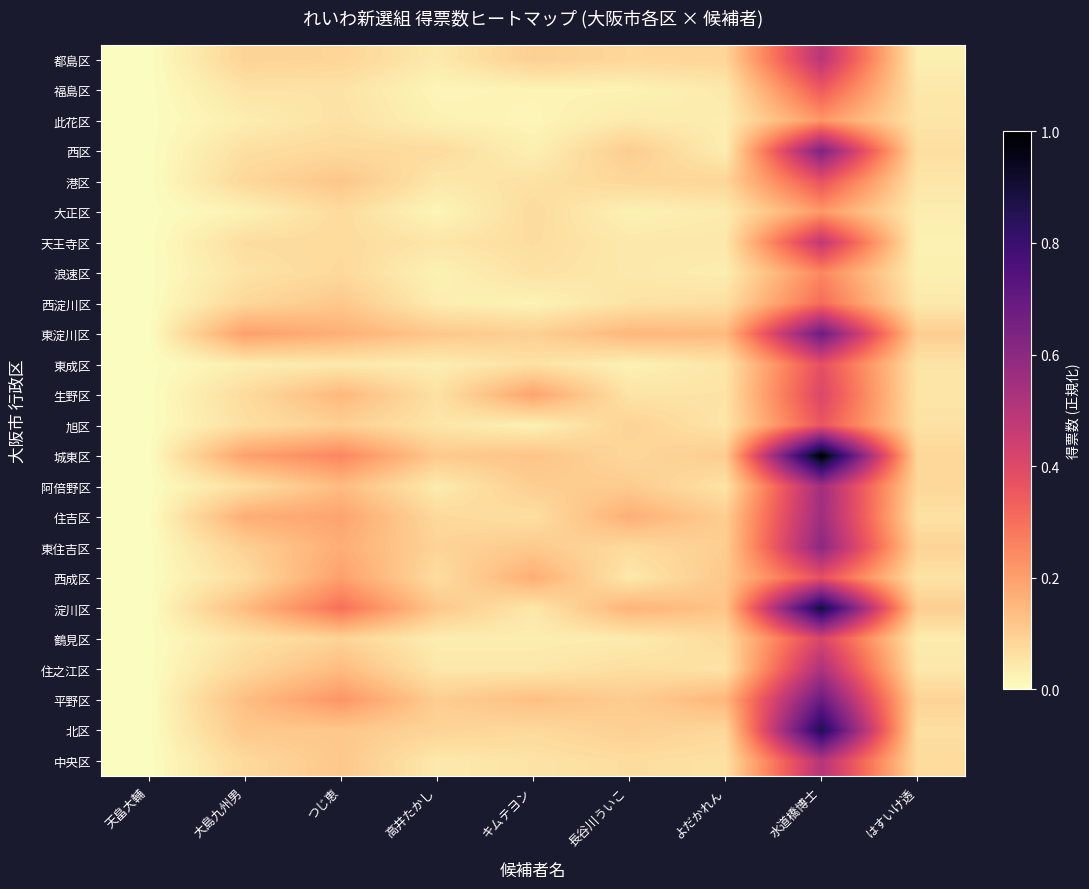

Which category has the highest value across all series?

水道橋博士